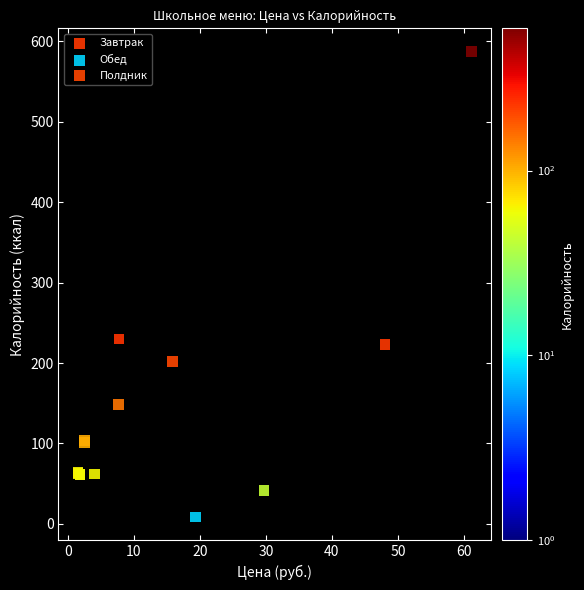

What are all the series names shown in the legend?

Завтрак, Обед, Полдник